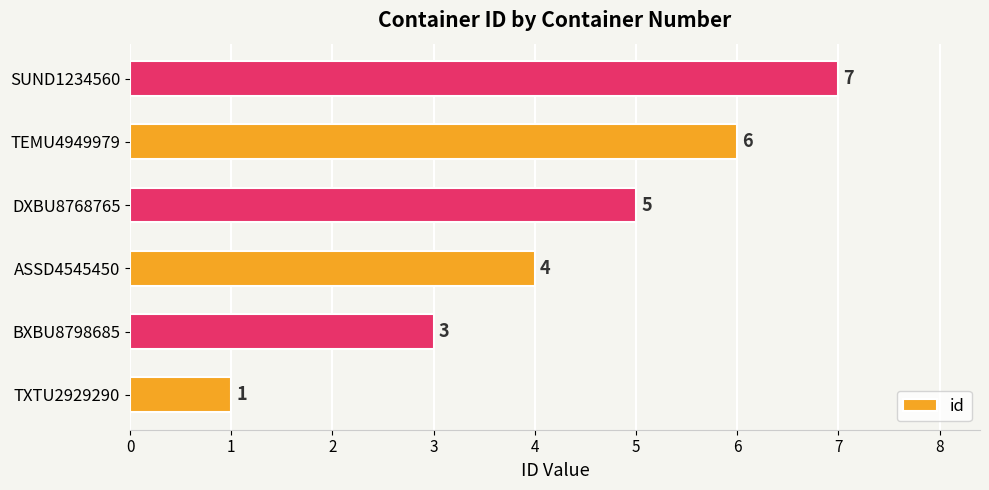

Are the bars horizontal?

Yes